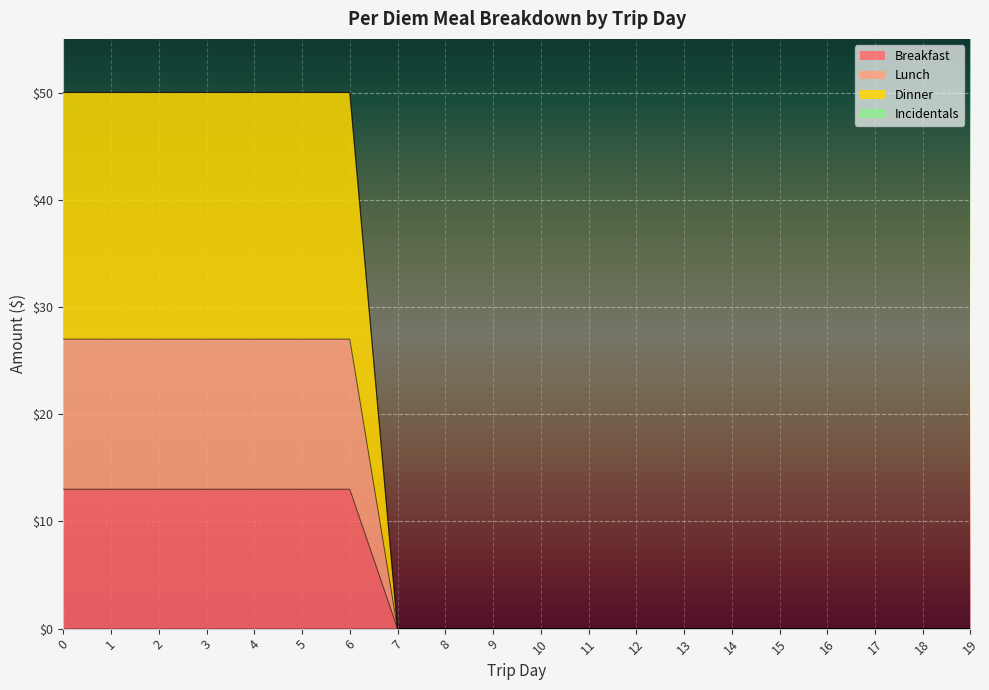

The Dinner series shows -34 at 7. True or false?

False